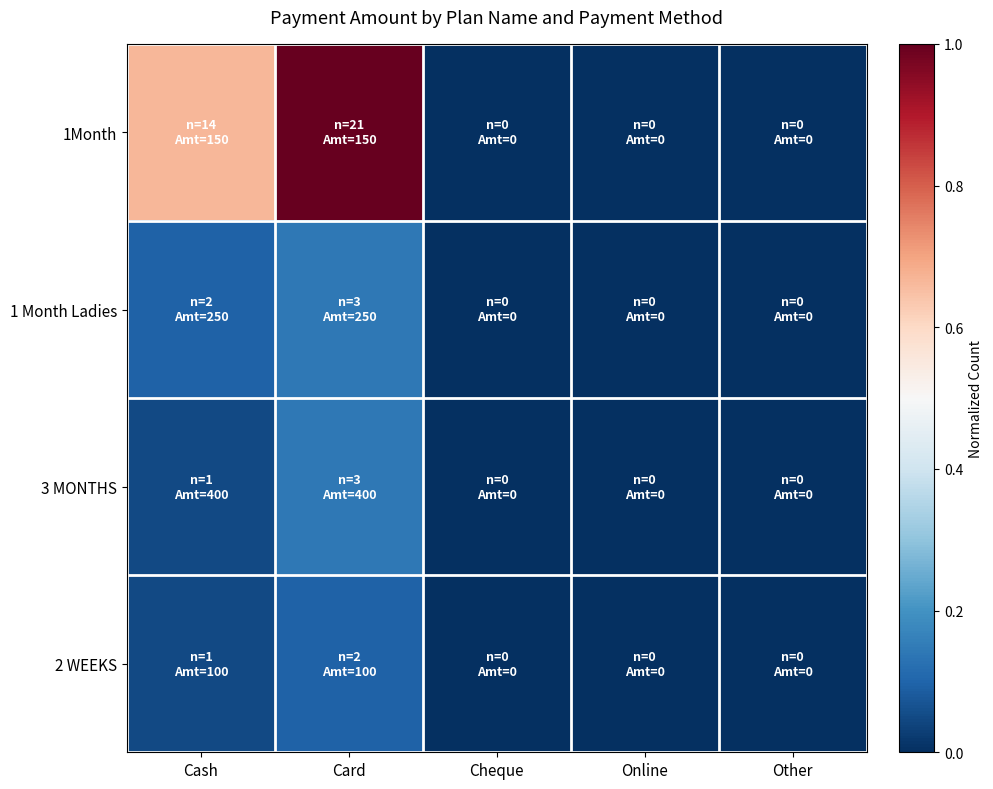

Between Other and Cash, which is larger?

Cash